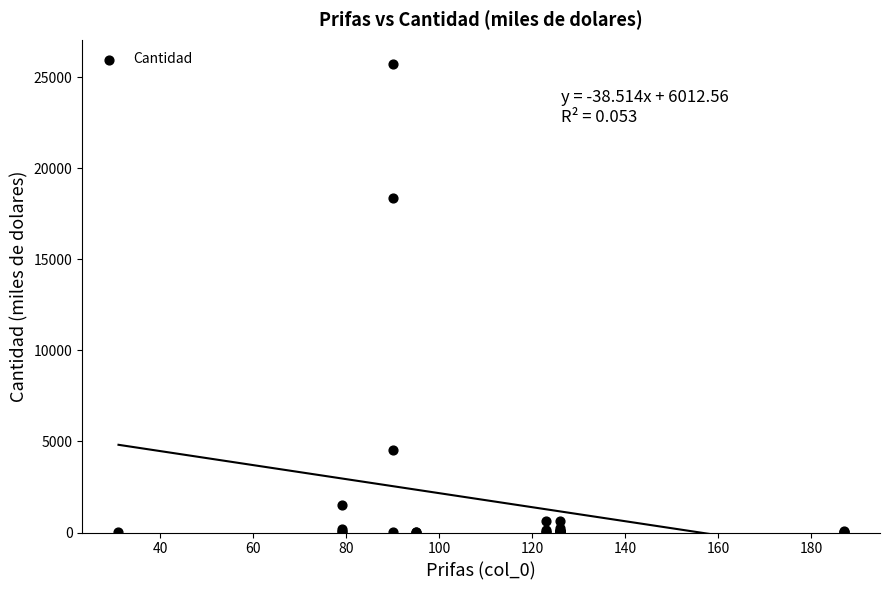

What Y value in the scatter plot is closest to 12862?

18359